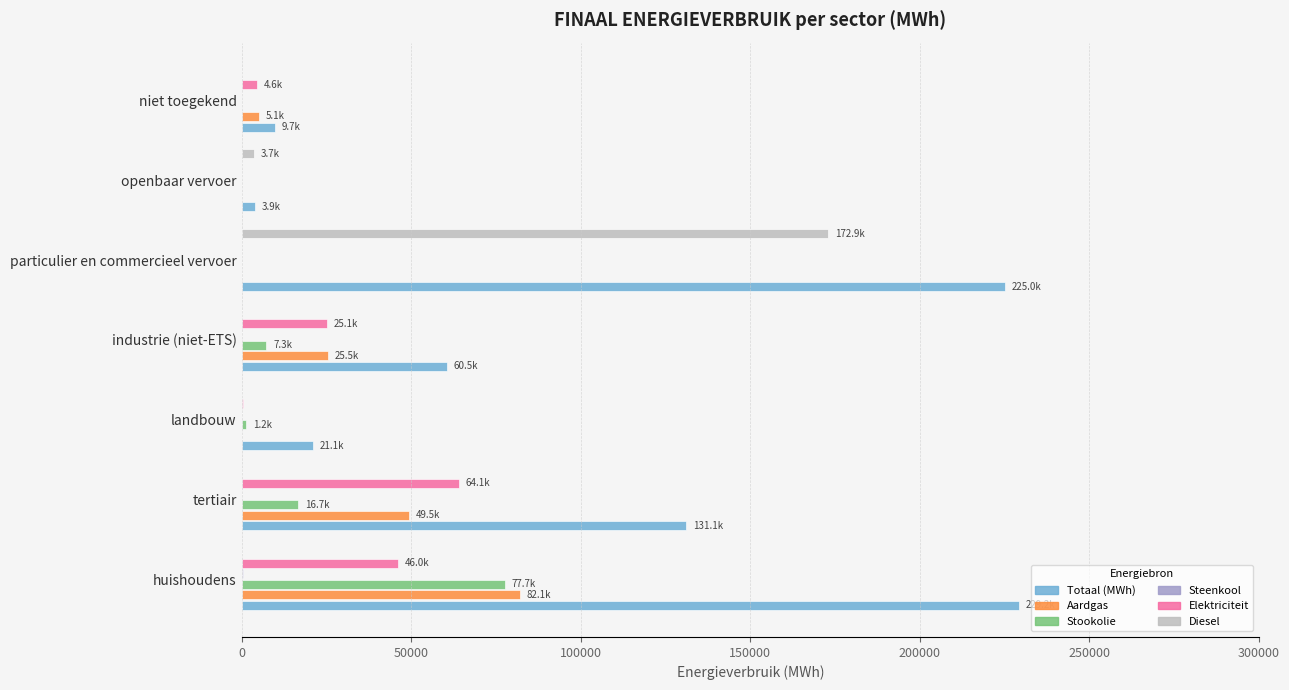

How many series are shown in this chart?

6